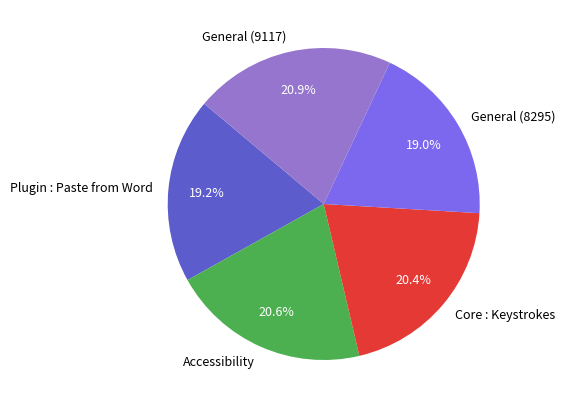

True or false: Plugin : Paste from Word accounts for 19% of the total.

True